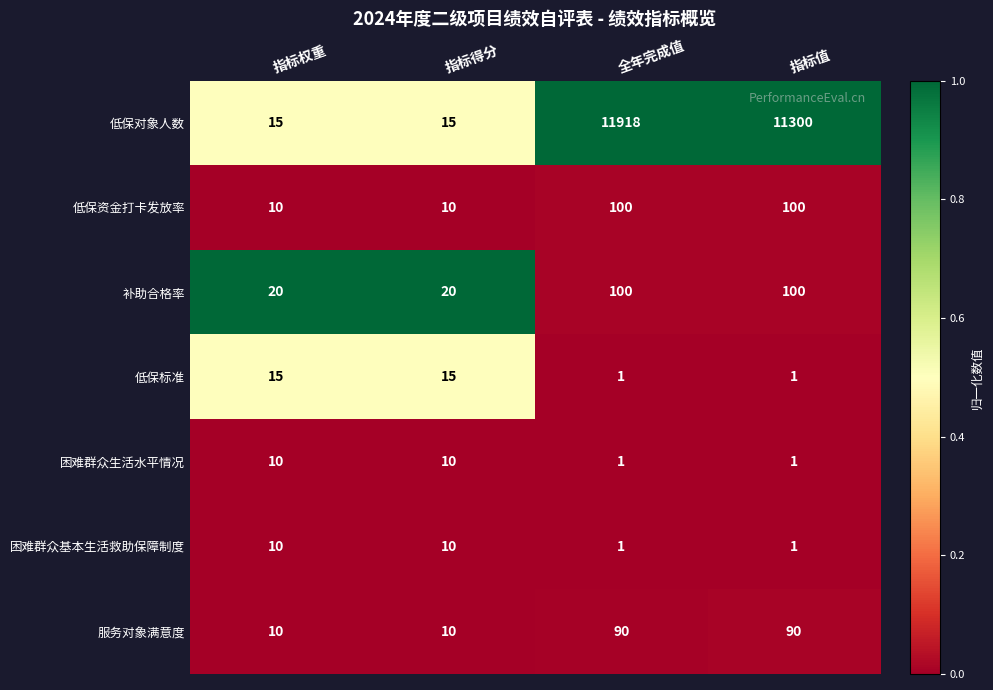

At which category is the sum across all series the highest?

全年完成值